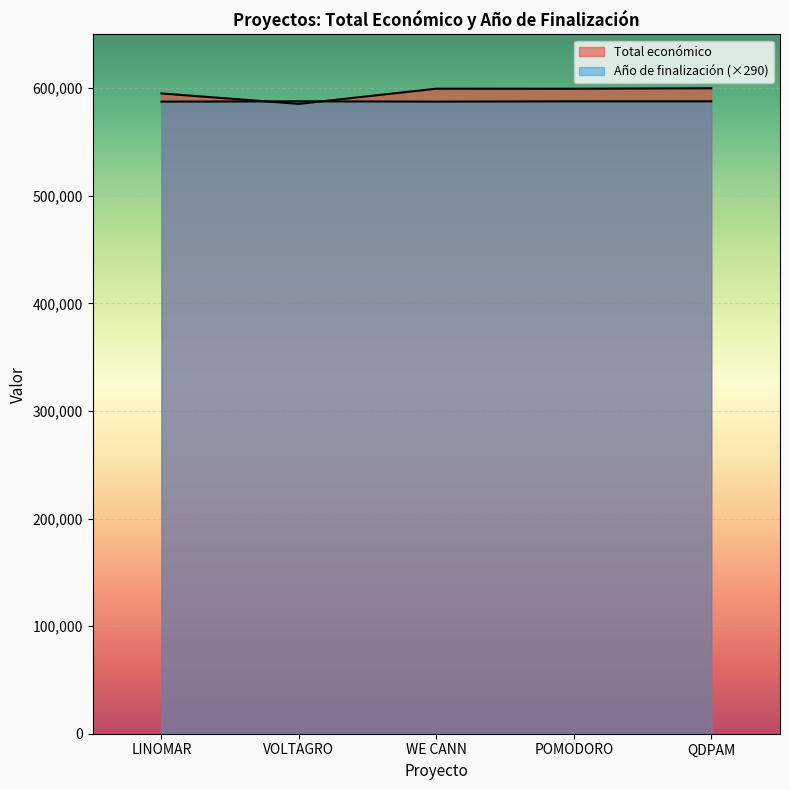

What is the average value of the Total económico series?

595949